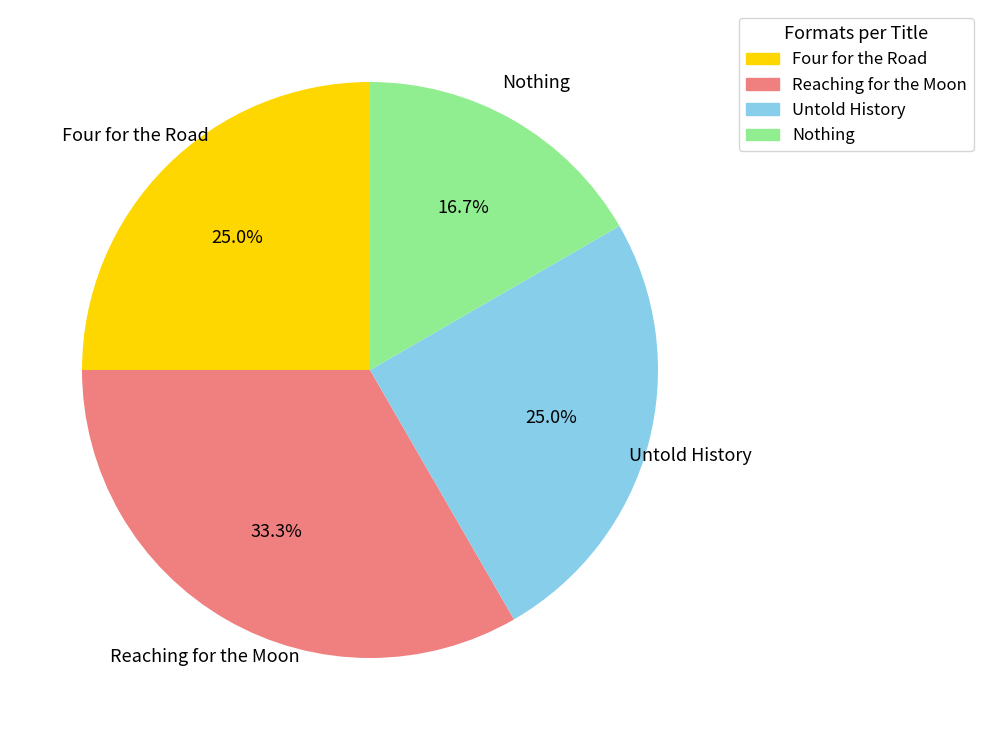

To the nearest percent, what is the combined percentage of Untold History and Nothing?

42%